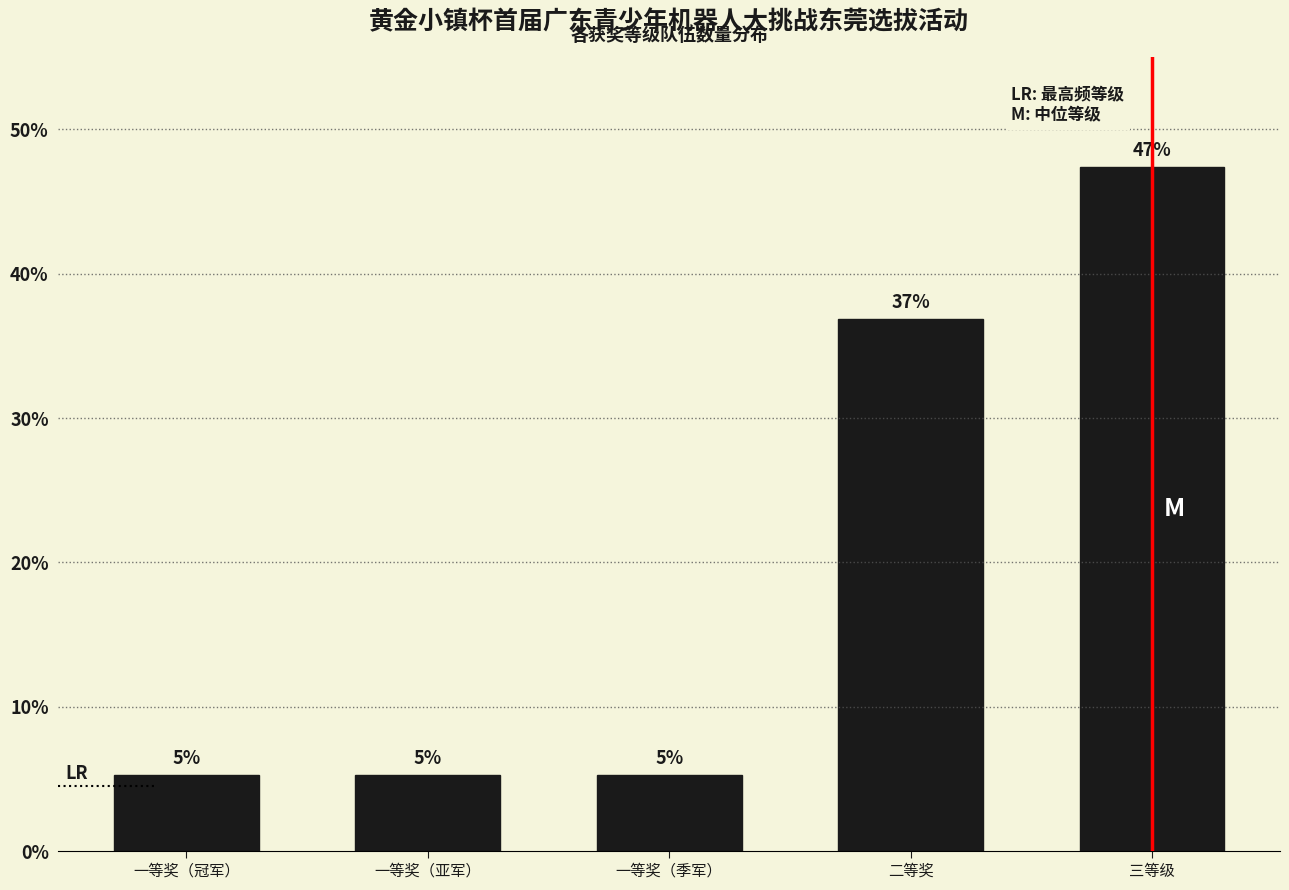

How many bars are there in total?

5